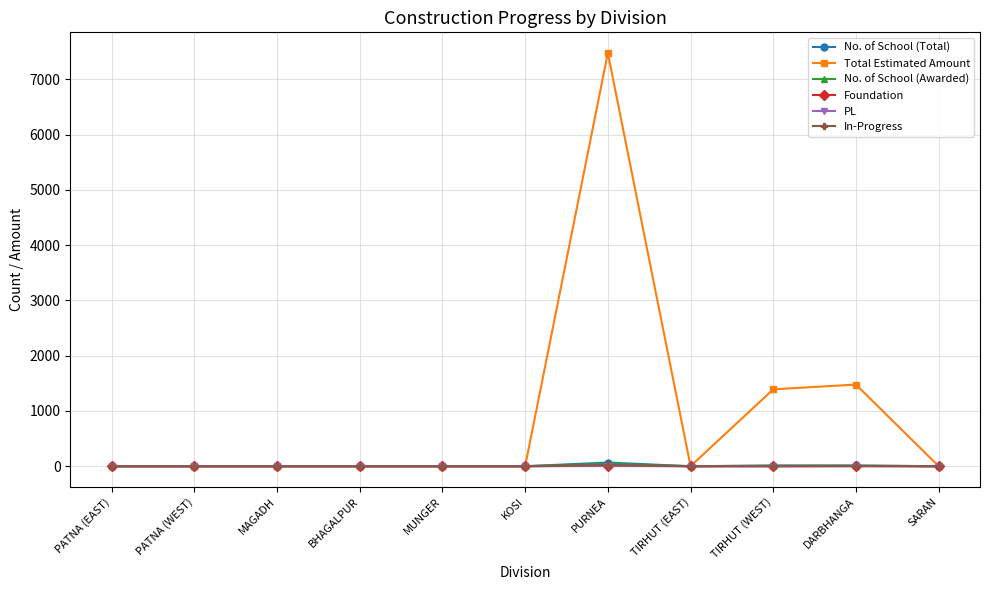

Which series has the largest range (max minus min)?

Total Estimated Amount